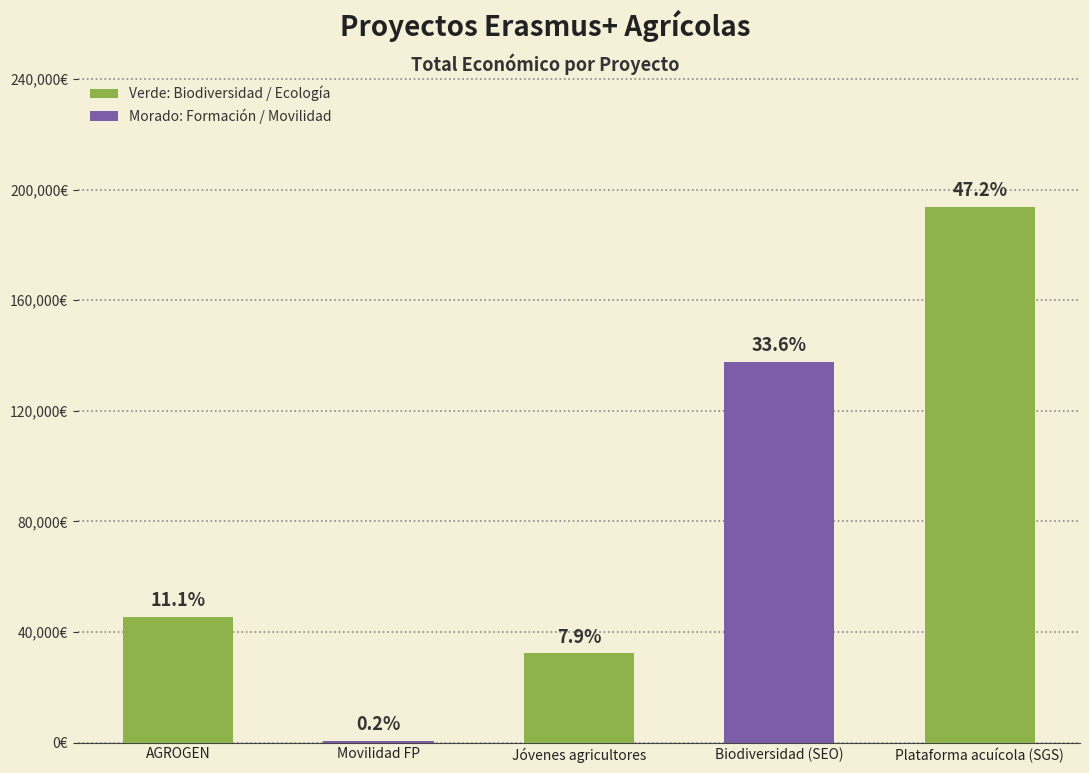

What is the average value?

82014